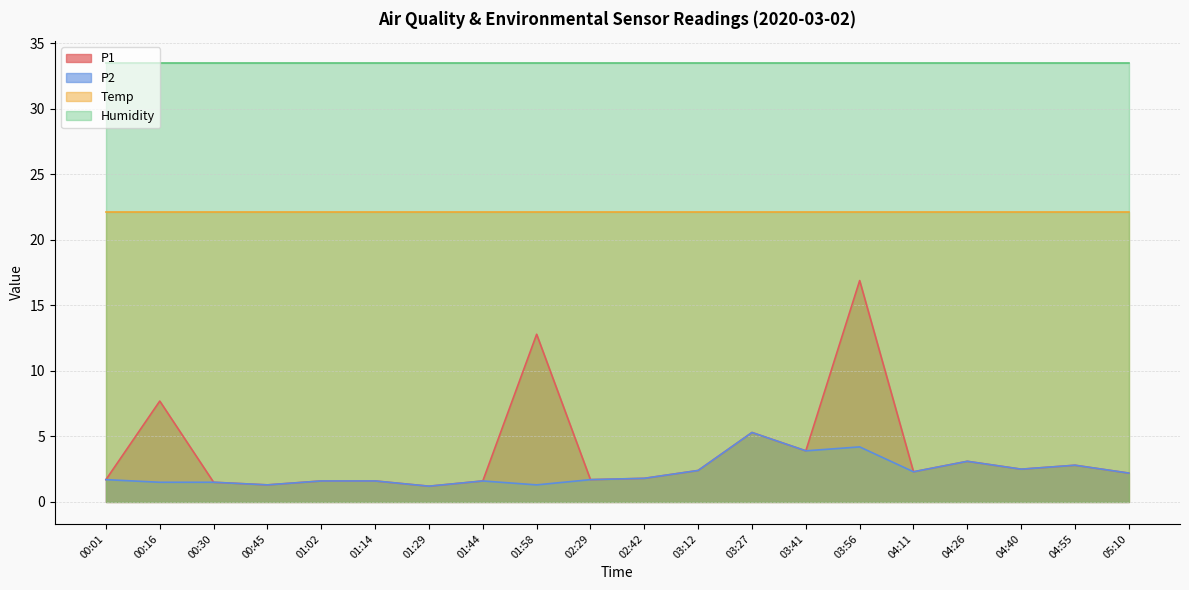

Is it true that P1 equals 1.1 at 03:41?

False